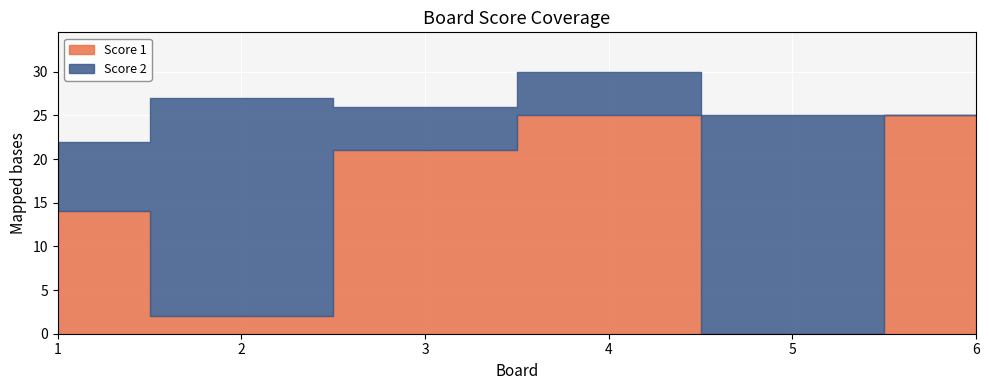

At which category is the sum across all series the highest?

4